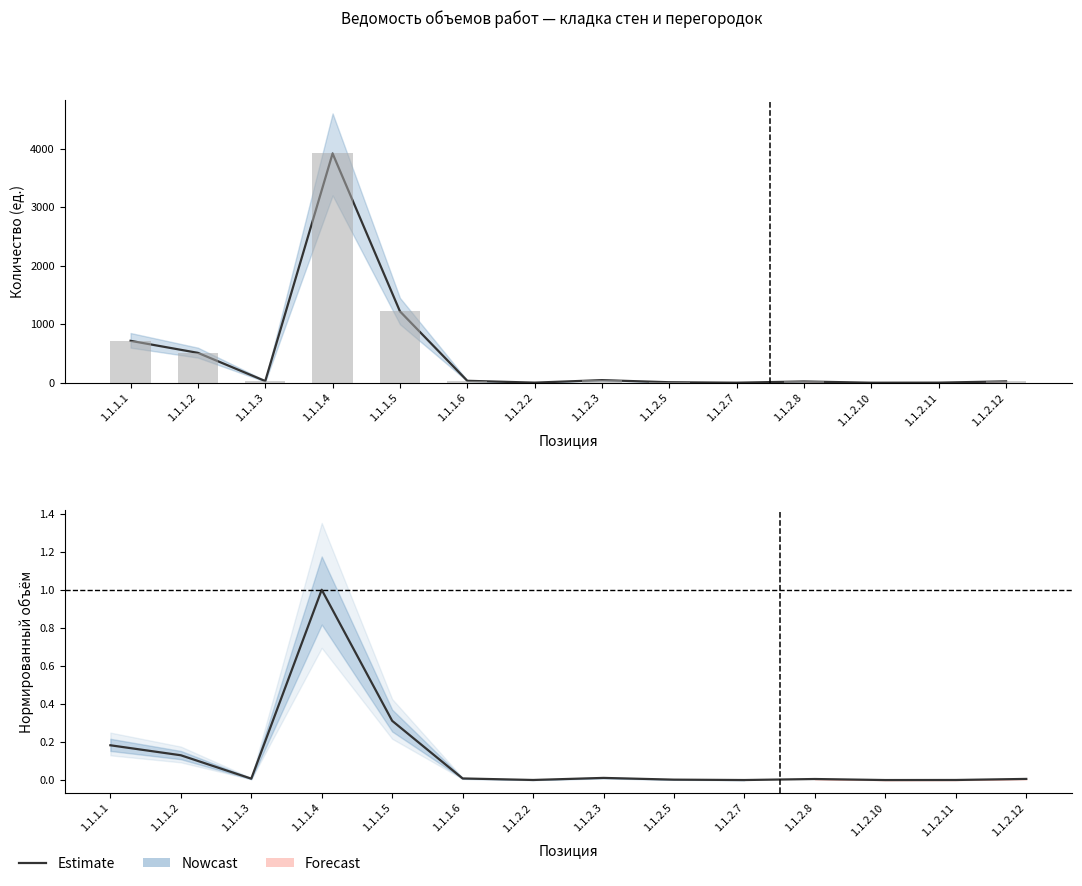

What is the difference between the maximum and minimum values?

1.0